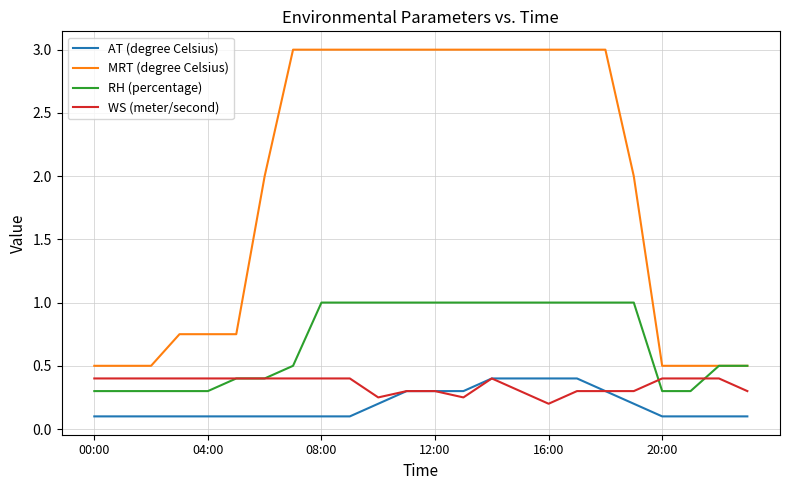

Which series has the widest spread of values?

MRT (degree Celsius)